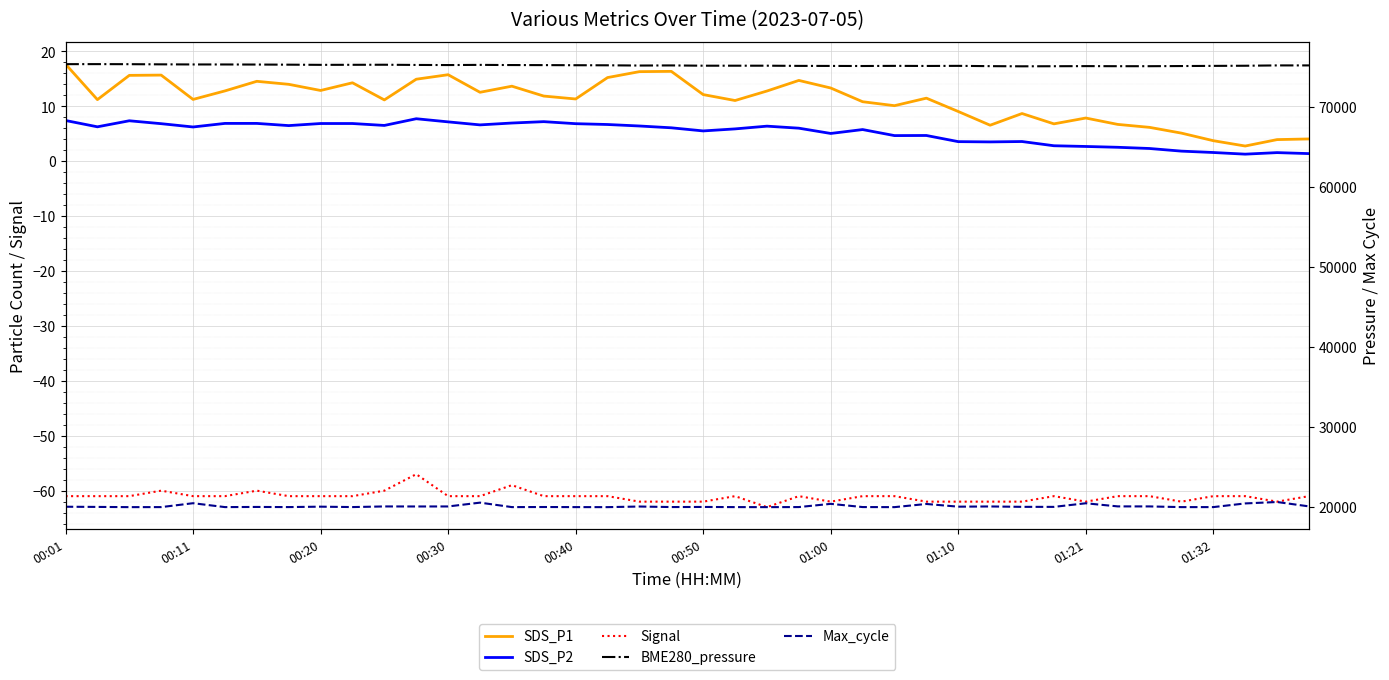

True or false: Max_cycle and SDS_P1 intersect in this chart.

False